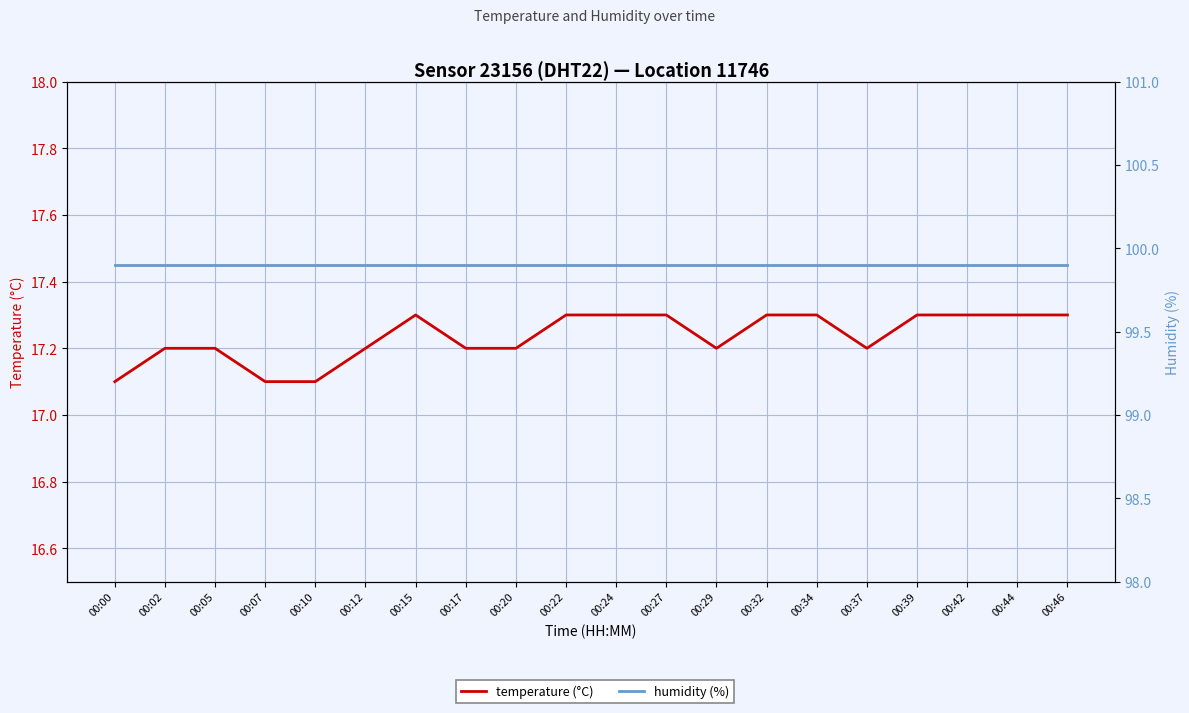

Reading left to right, list all the values displayed in this chart.

temperature (°C): 00:00=17.1	00:02=17.2	00:05=17.2	00:07=17.1	00:10=17.1	00:12=17.2	00:15=17.3	00:17=17.2	00:20=17.2	00:22=17.3	00:24=17.3	00:27=17.3	00:29=17.2	00:32=17.3	00:34=17.3	00:37=17.2	00:39=17.3	00:42=17.3	00:44=17.3	00:46=17.3
humidity (%): 00:00=99.9	00:02=99.9	00:05=99.9	00:07=99.9	00:10=99.9	00:12=99.9	00:15=99.9	00:17=99.9	00:20=99.9	00:22=99.9	00:24=99.9	00:27=99.9	00:29=99.9	00:32=99.9	00:34=99.9	00:37=99.9	00:39=99.9	00:42=99.9	00:44=99.9	00:46=99.9